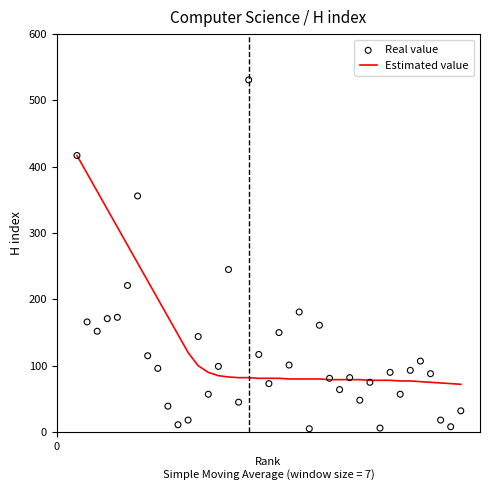

What are all the series names shown in the legend?

Estimated value, Real value